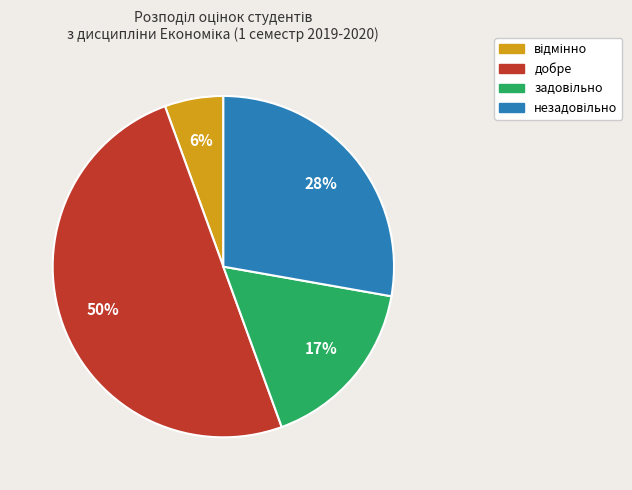

True or false: добре accounts for 50% of the total.

True